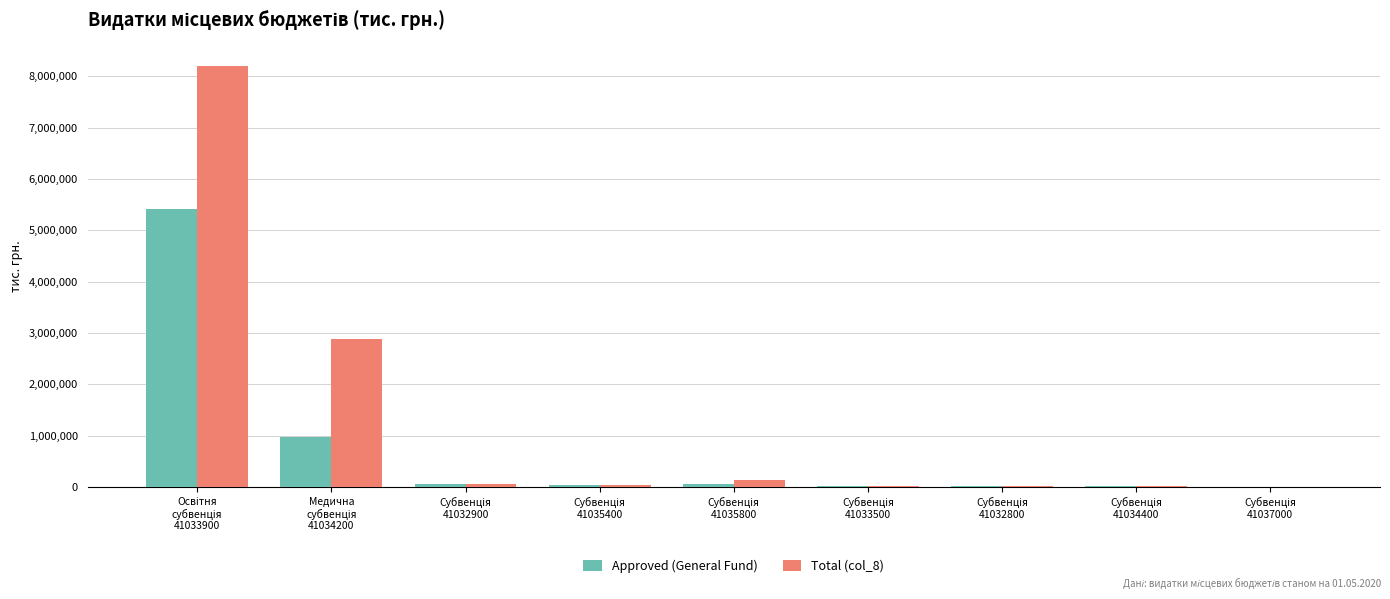

Which series has the largest total across all categories?

Total (col_8)